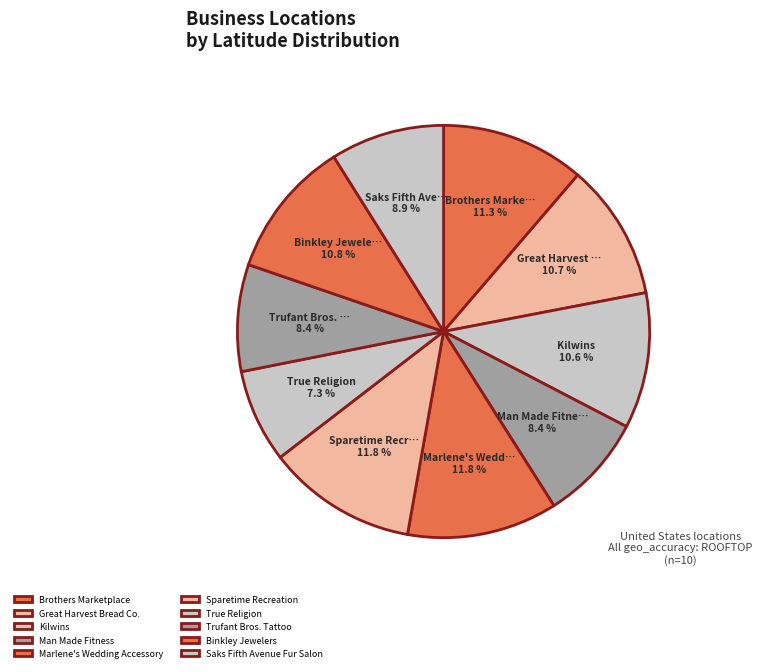

Count the number of slices in the pie.

10